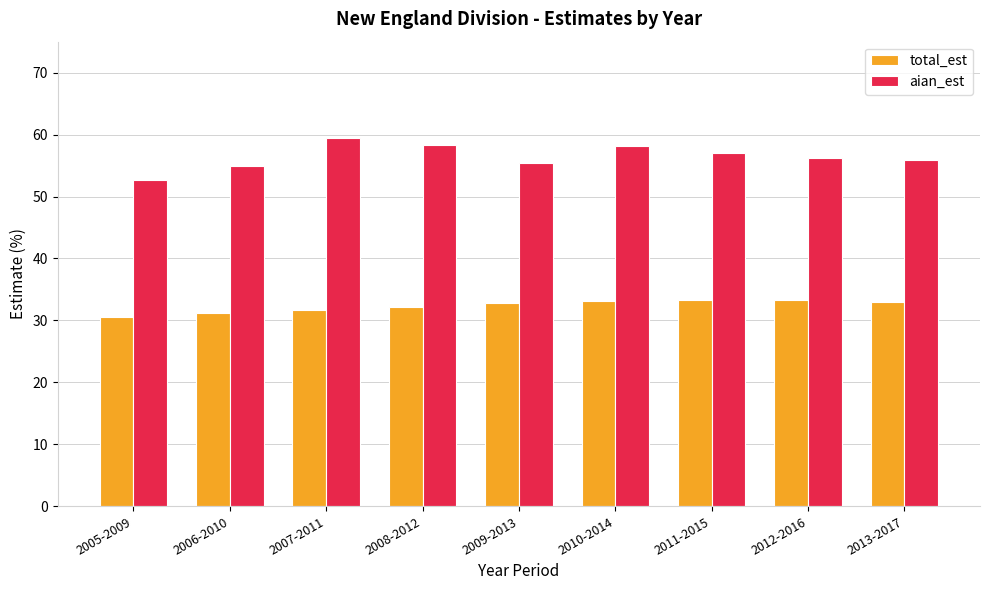

How many distinct data groups are displayed?

2